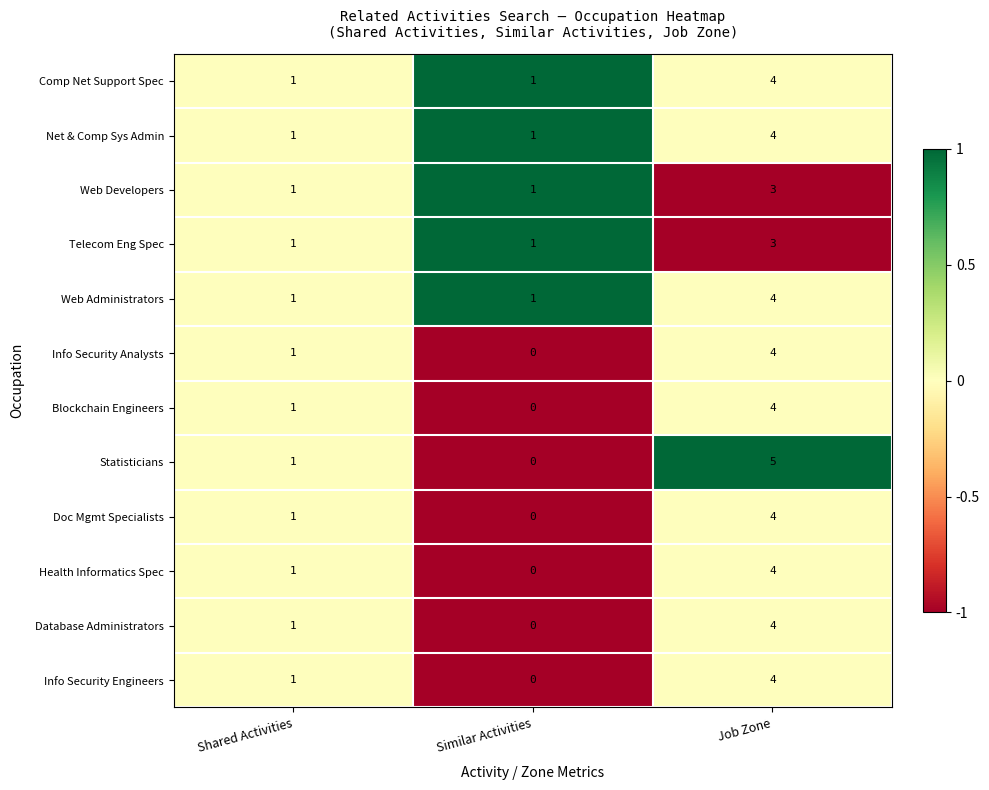

The value of Web Administrators at Similar Activities is 1. True or false?

True